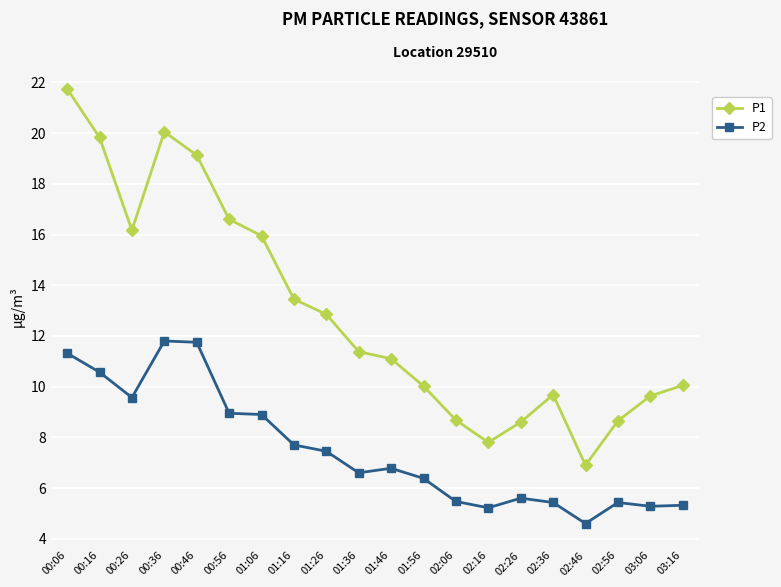

True or false: P1 and P2 intersect in this chart.

False